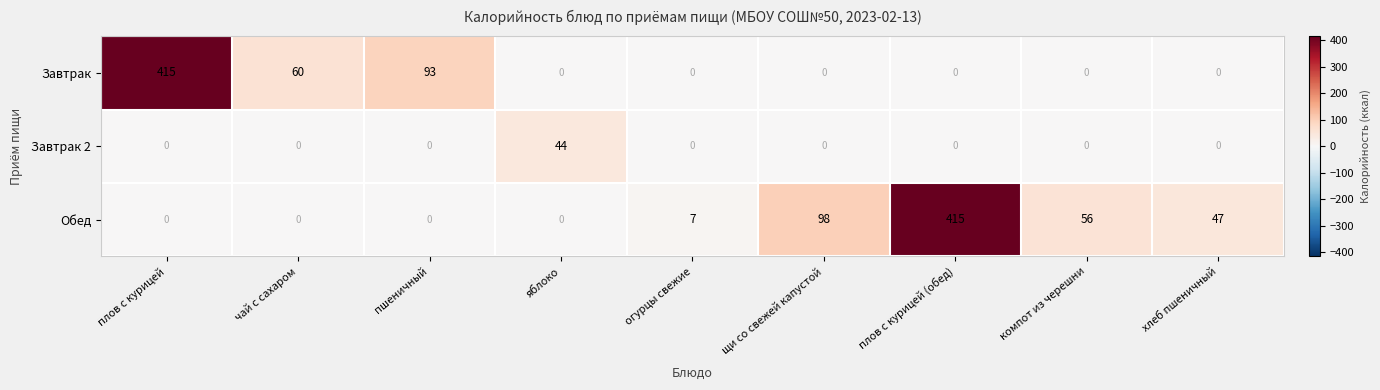

Which series has the largest total across all categories?

Обед